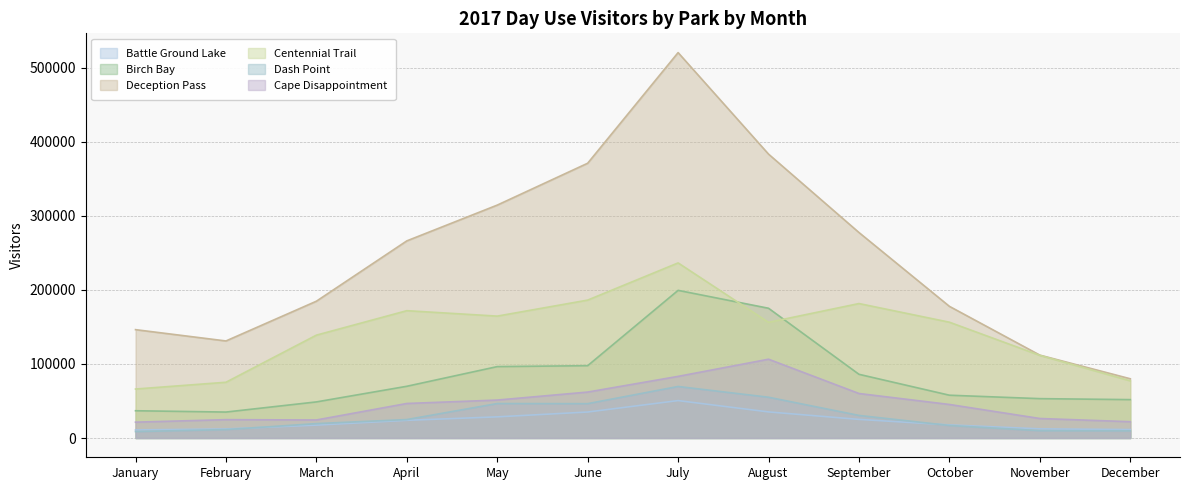

How many interior local peaks does the Centennial Trail series have?

3